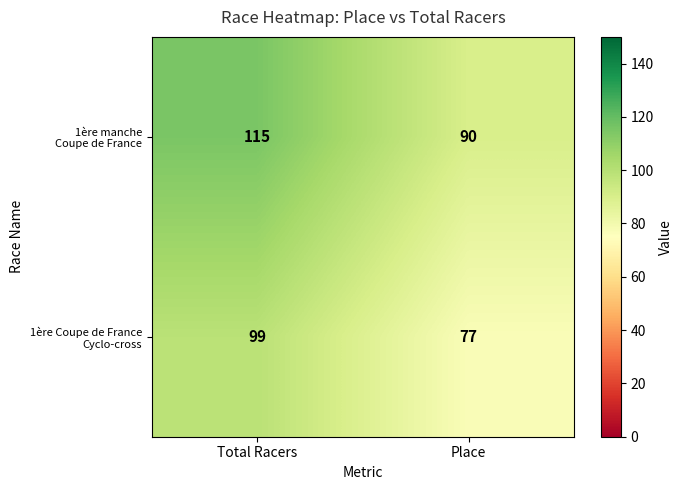

What is the spread (max minus min) of values at Place?

13